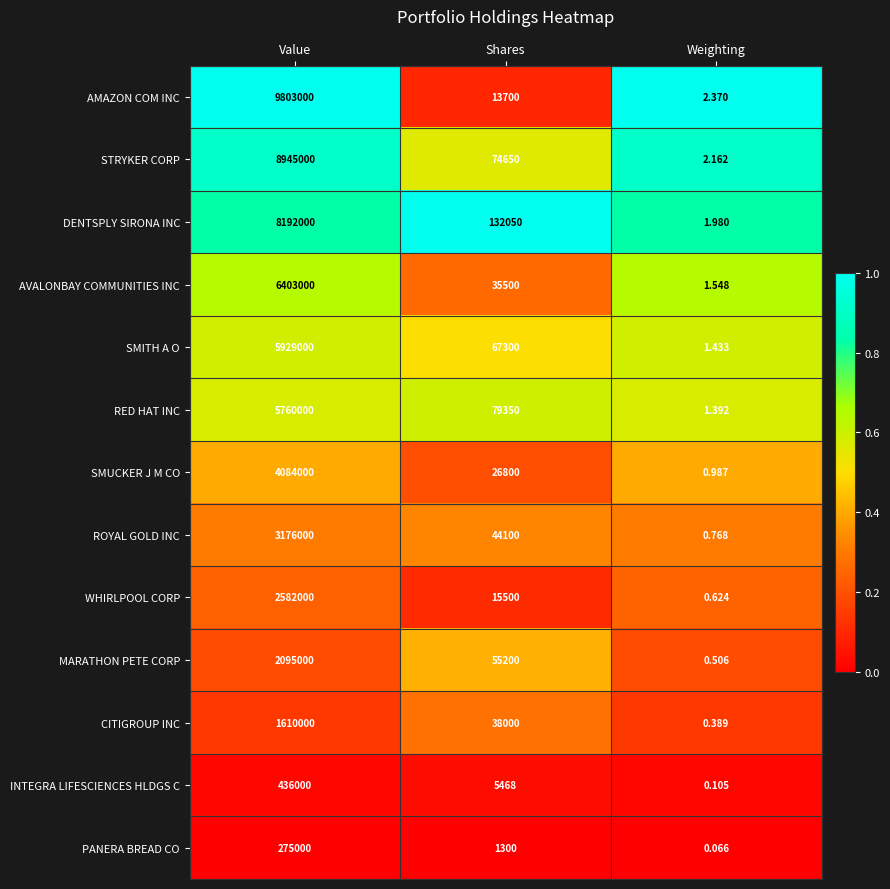

Which series changed the most between Value and Weighting?

AMAZON COM INC